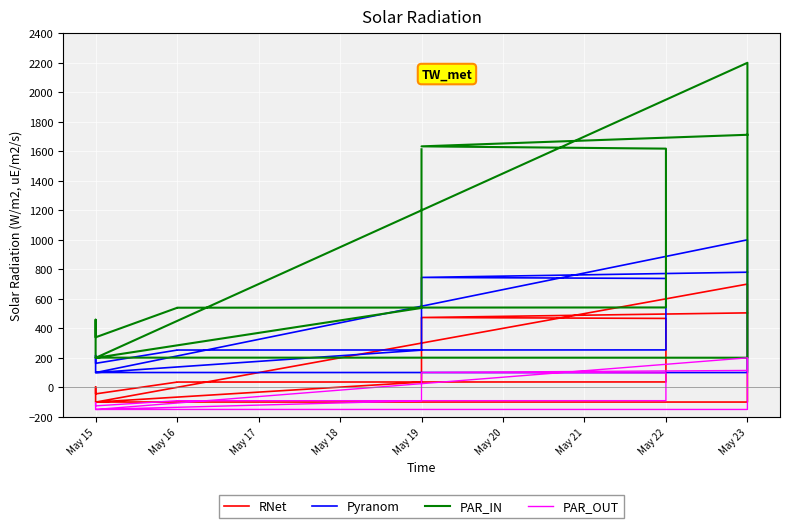

How many lines are shown in the chart?

4